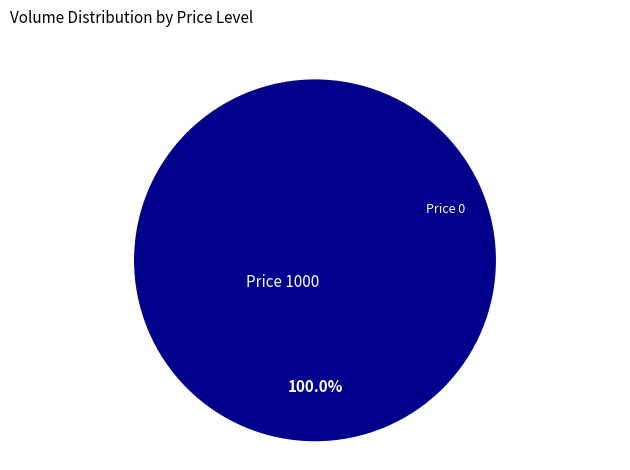

How much of the chart is everything except Price 0?

100.0%